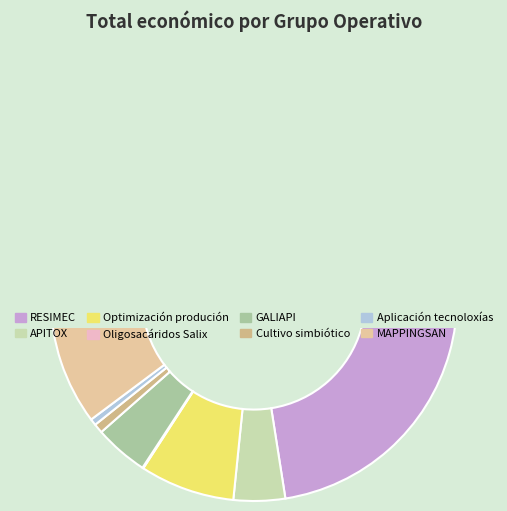

To the nearest percent, what is the average slice percentage?

12%